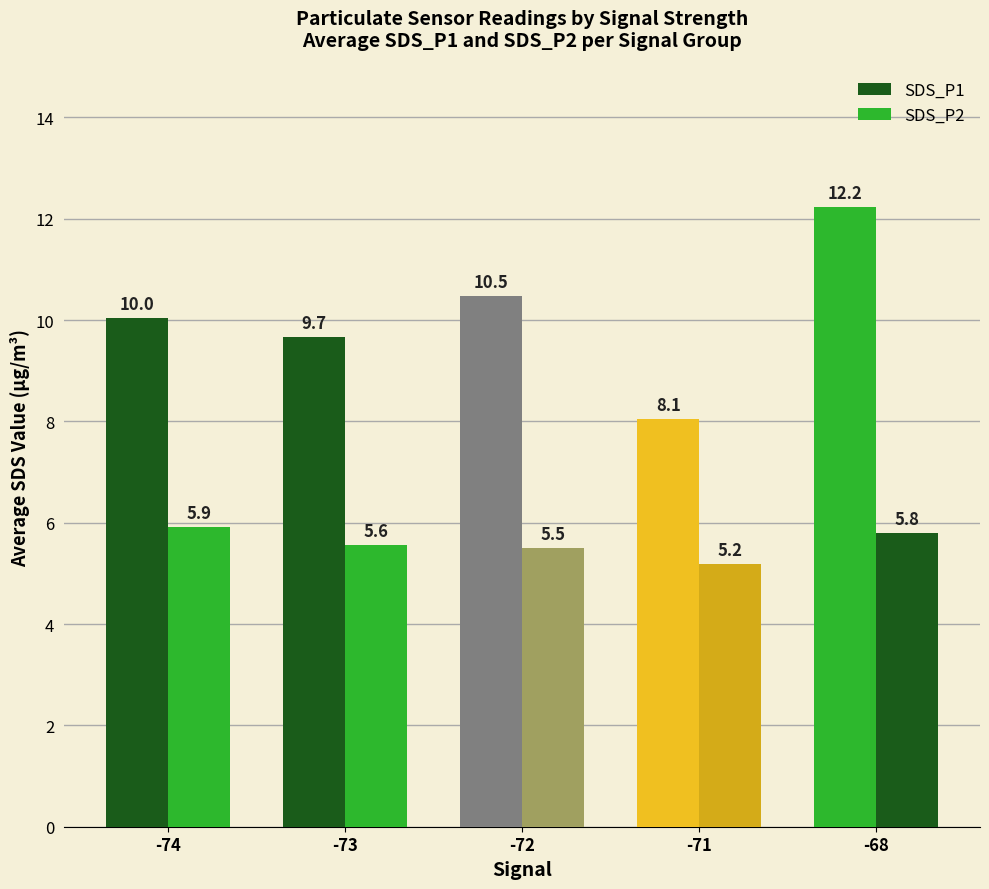

What is the average value of the SDS_P1 series?

10.1